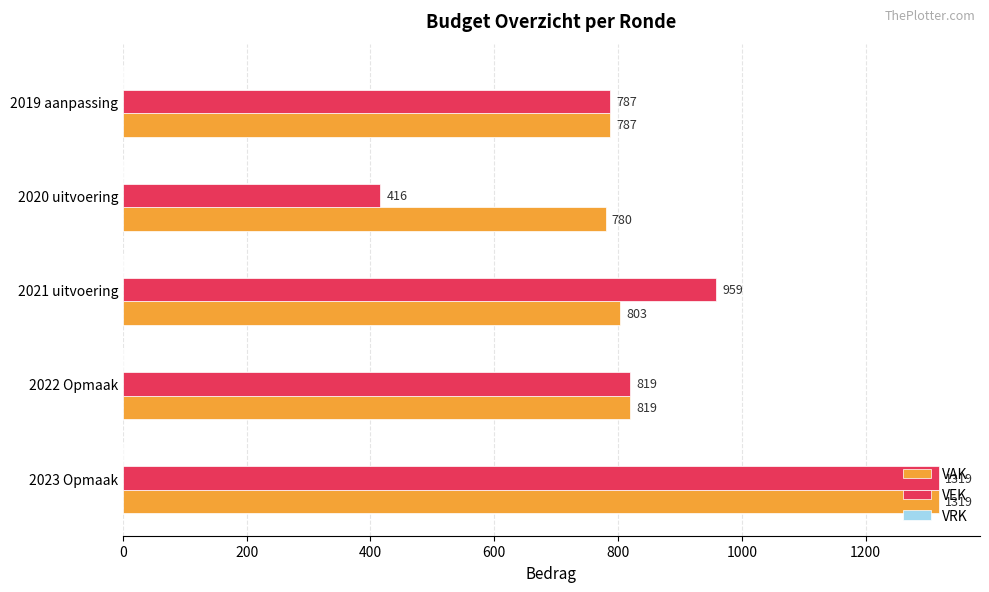

Which category has the lowest value in the VEK series?

2020 uitvoering